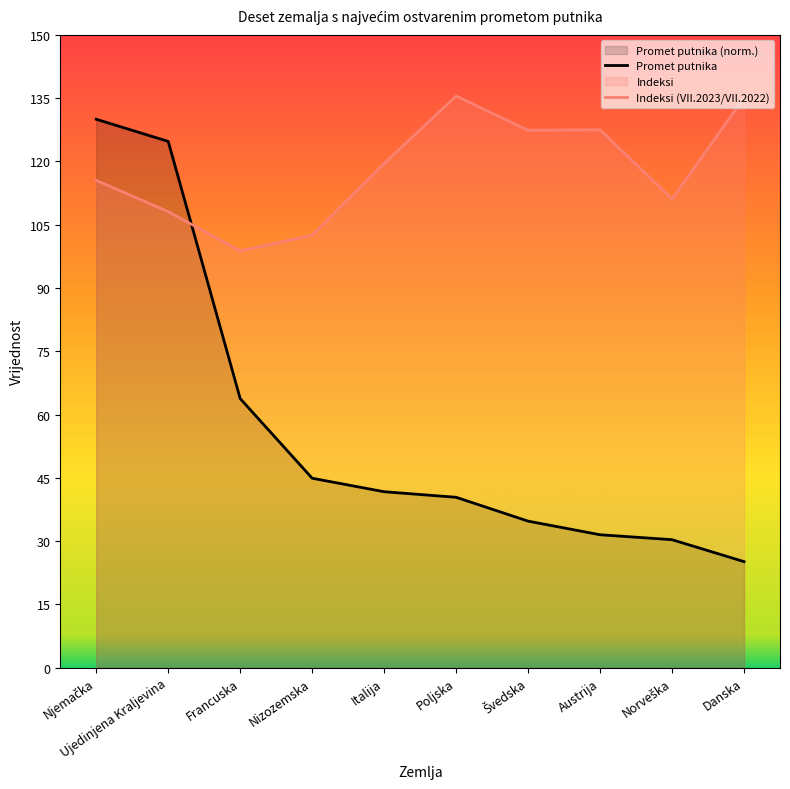

Which category has the highest value in the Promet putnika series?

Njemačka